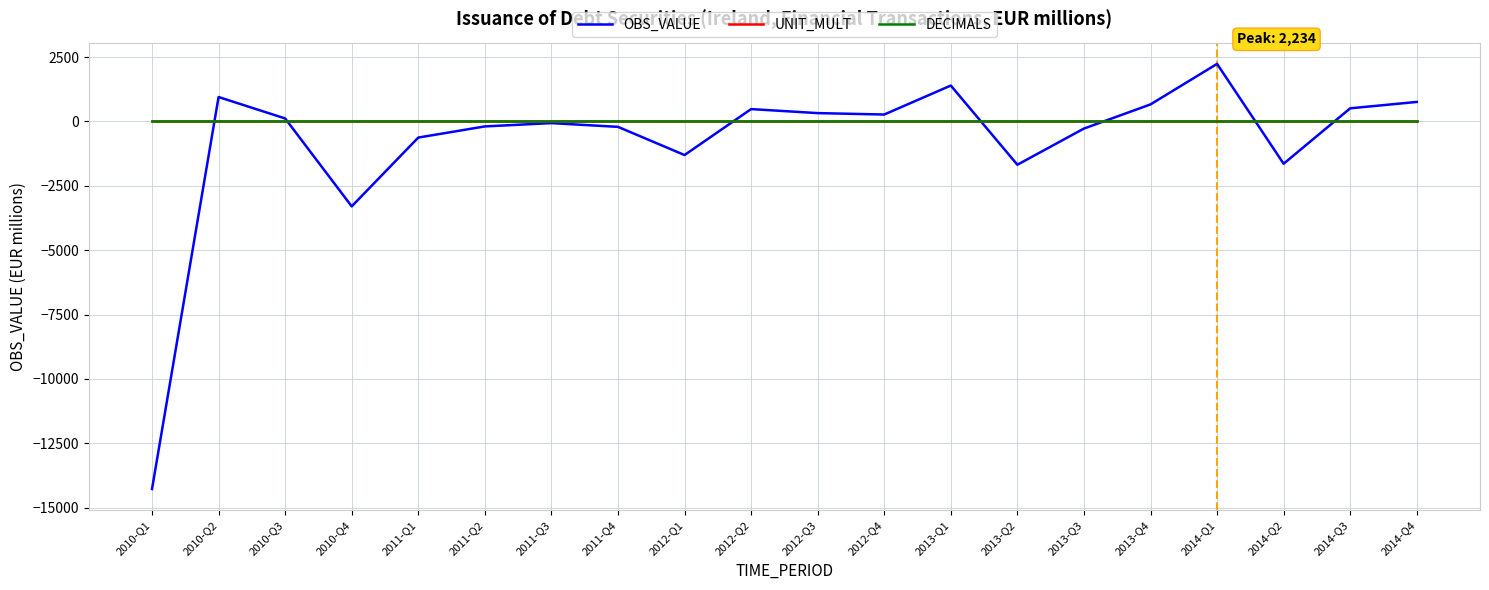

Which series has the largest range (max minus min)?

OBS_VALUE